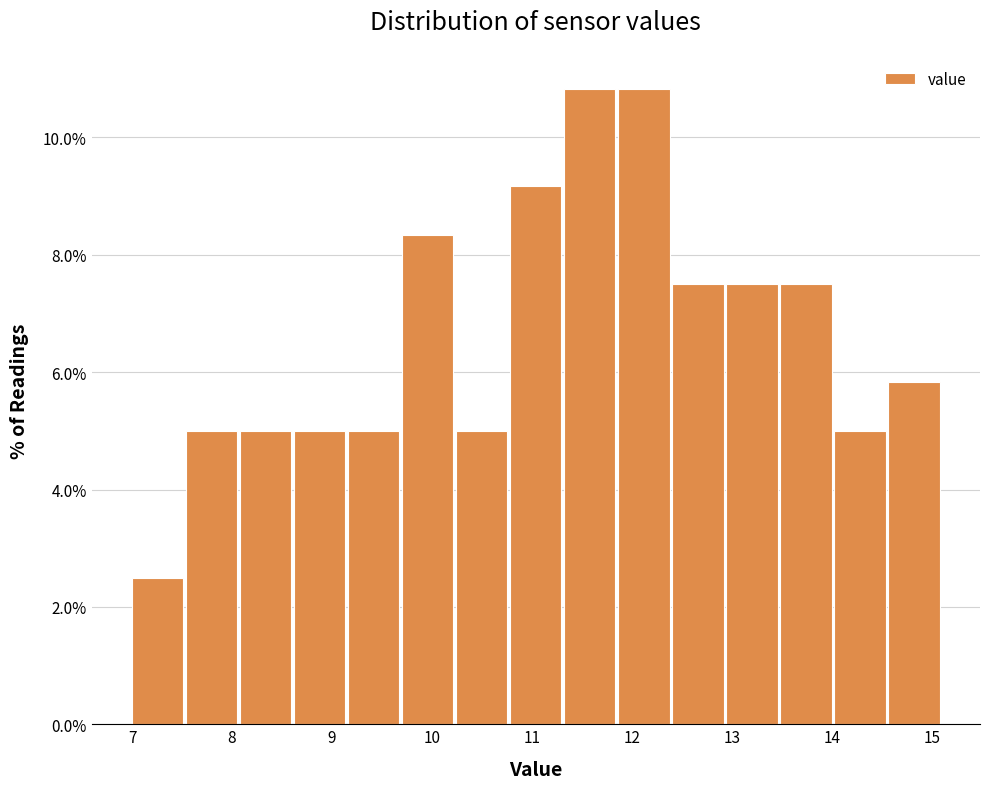

Reading left to right, transcribe this chart: for each bar, give the range it covers on the x-axis and its height. Neither the bar edges nor the heights are printed on the chart, so give them approximately, as read against the axes.

7.00 to 7.54: 2.6
7.54 to 8.08: 5.0
8.08 to 8.62: 5.0
8.62 to 9.16: 5.0
9.16 to 9.70: 5.0
9.70 to 10.24: 8.4
10.24 to 10.78: 5.0
10.78 to 11.32: 9.2
11.32 to 11.86: 10.8
11.86 to 12.40: 10.8
12.40 to 12.94: 7.6
12.94 to 13.48: 7.6
13.48 to 14.02: 7.6
14.02 to 14.56: 5.0
14.56 to 15.10: 5.8